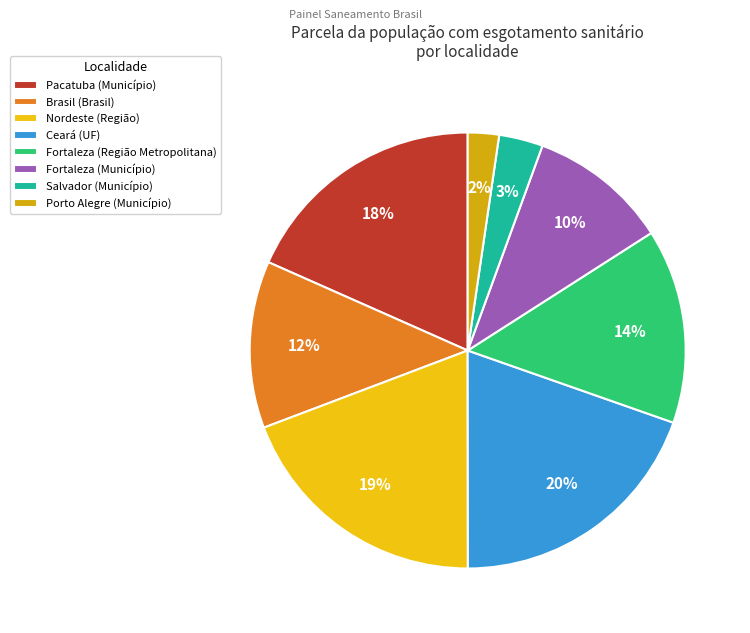

To the nearest percent, what is the combined percentage of Fortaleza (Município) and Ceará (UF)?

30%